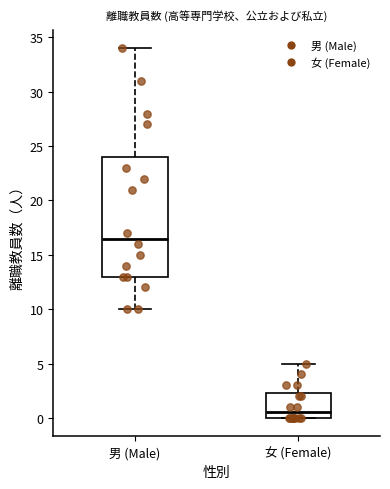

Which box has the lowest median line?

女 (Female)